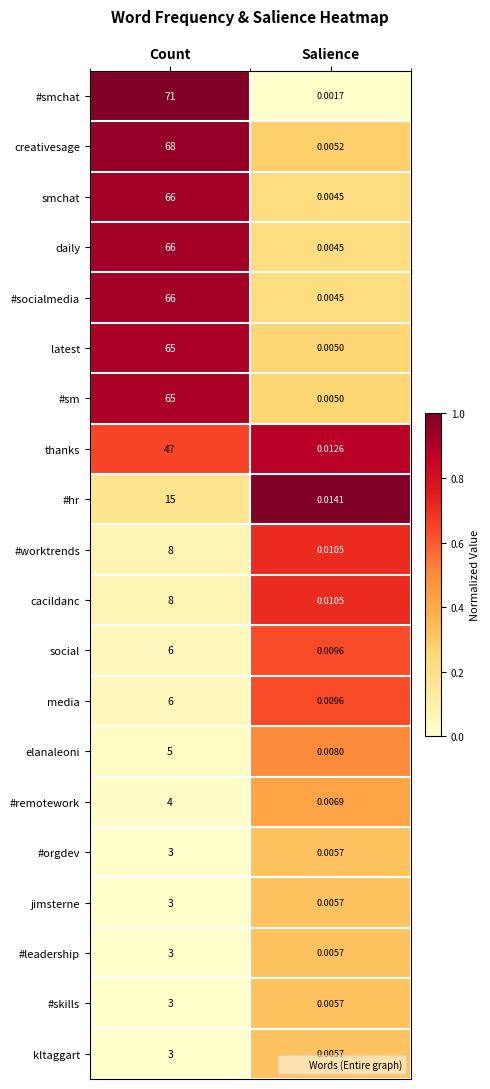

List the labels in order of jimsterne value, smallest first.

Salience, Count